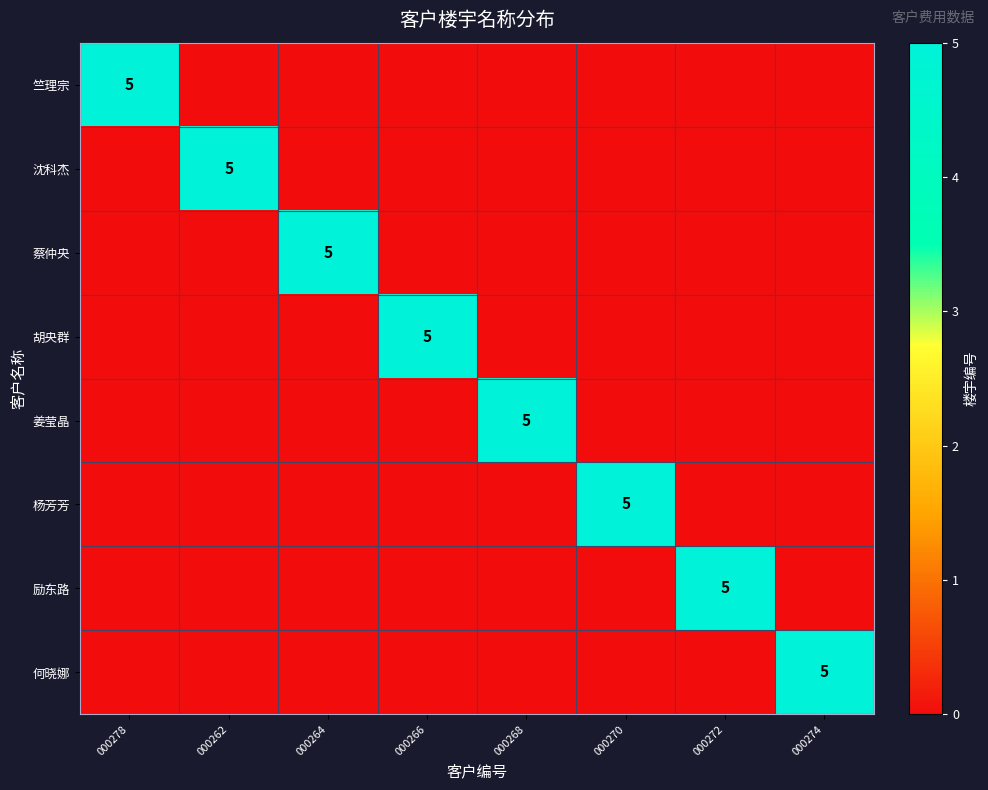

Rank the series by their maximum value, from lowest to highest.

竺理宗, 沈科杰, 蔡仲央, 胡央群, 姜莹晶, 杨芳芳, 励东路, 何晓娜